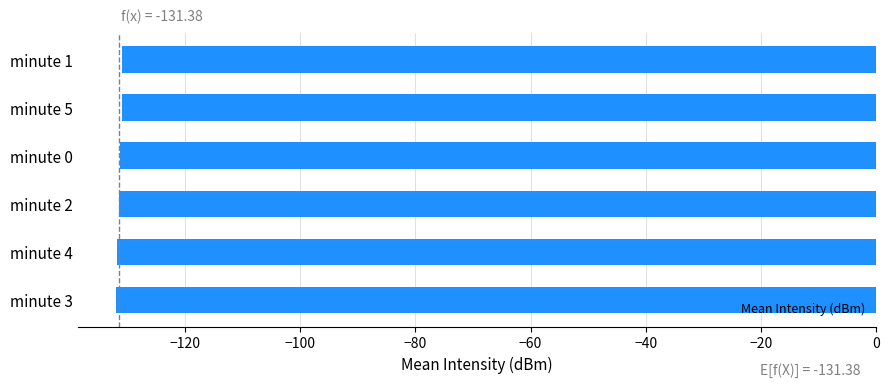

What is the sum of all values?

-788.3